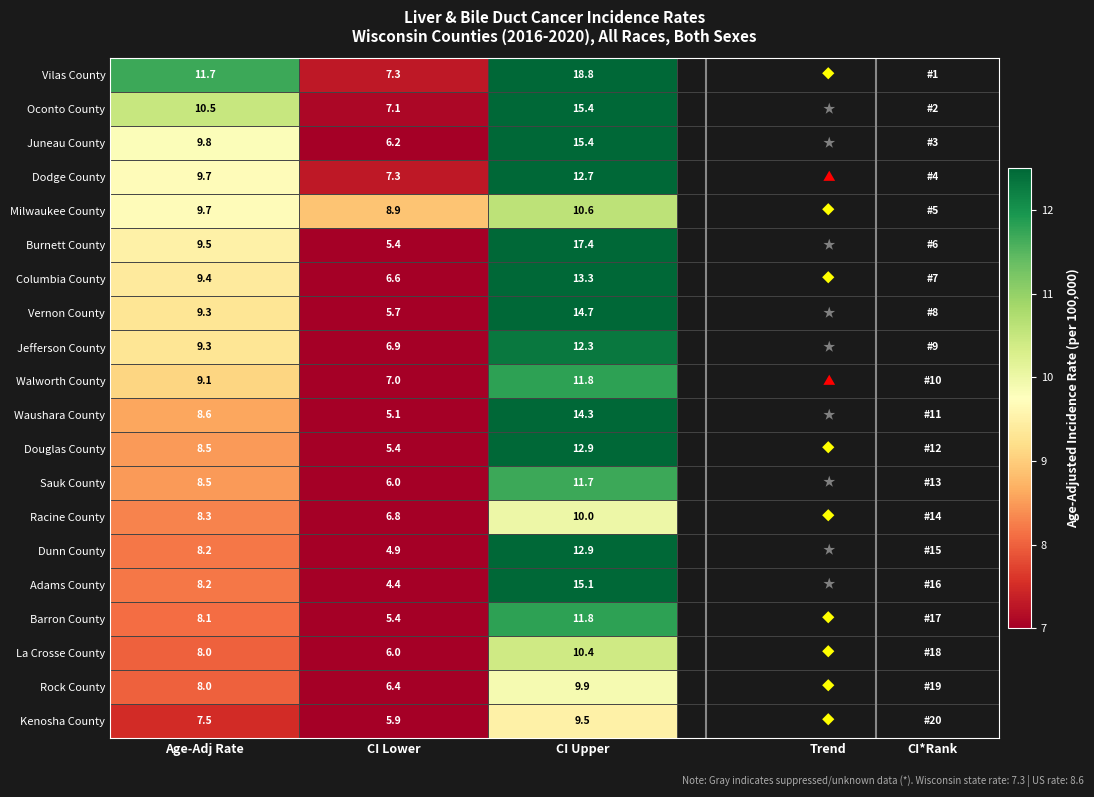

What is the smallest value displayed?

4.4